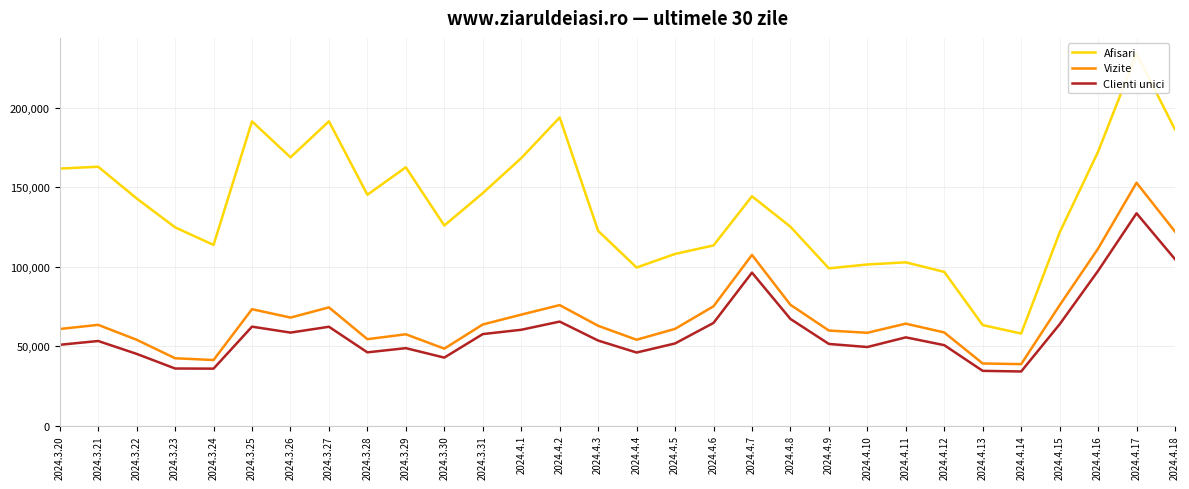

What is the label of the 12th point from the right?

2024.4.7